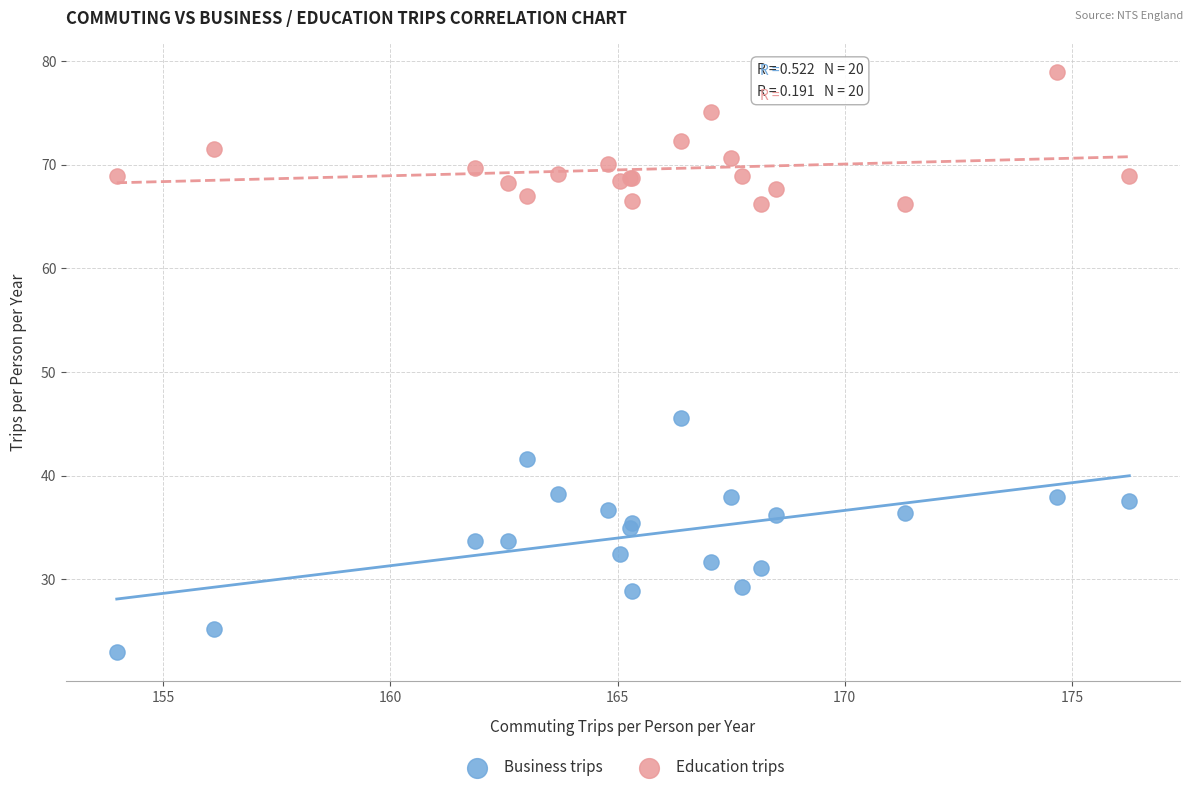

Which series has the largest Y range (max minus min)?

Business trips